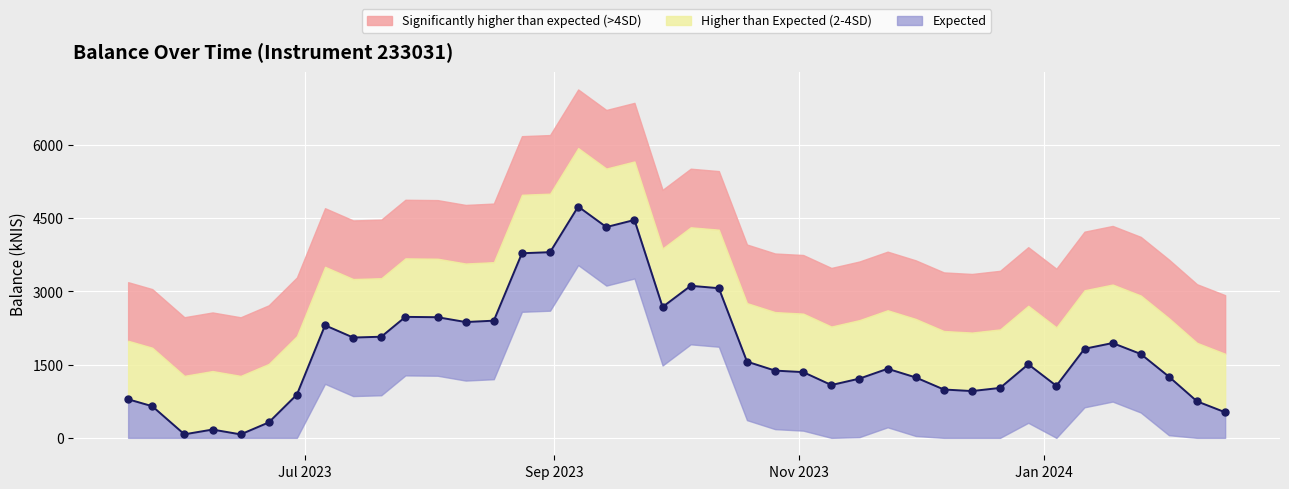

True or false: the data shows 2299.9 at 36.

False